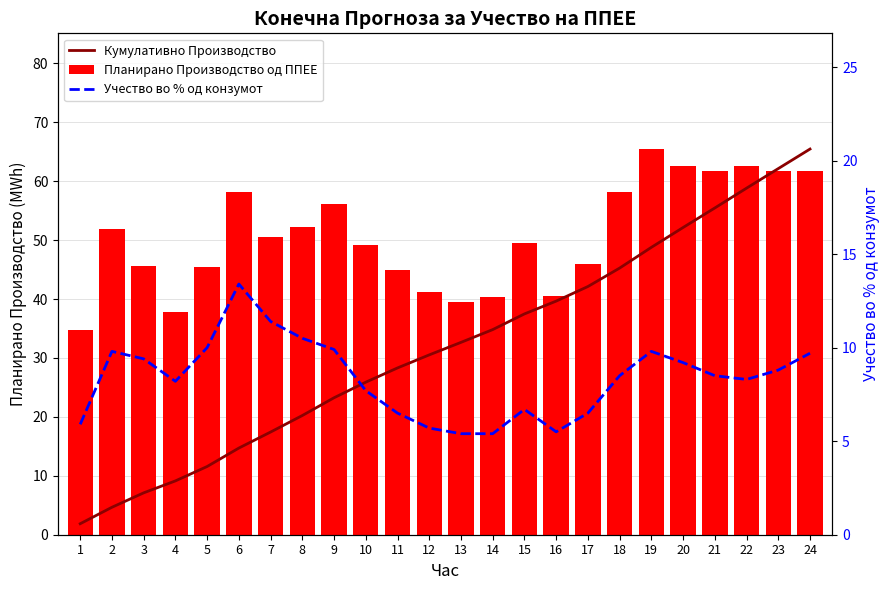

Which series changed the most between 2 and 22?

Кумулативно Производство